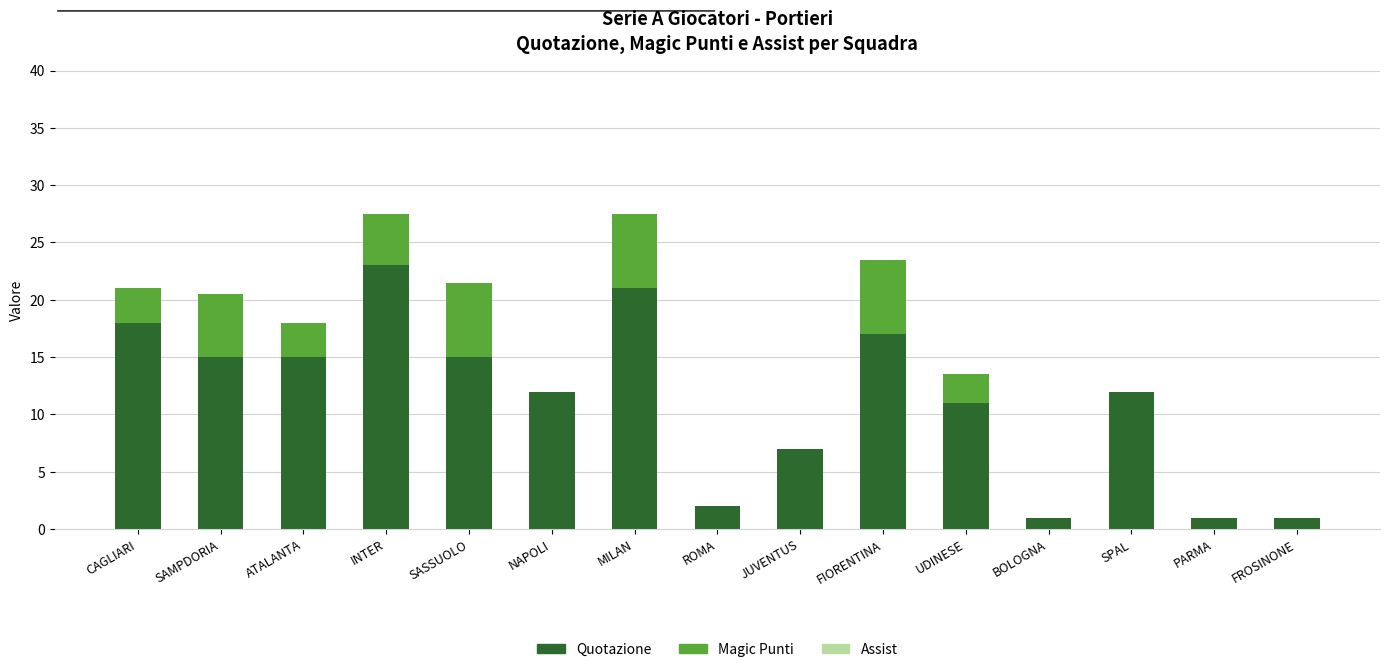

The Quotazione series shows 15.0 at ATALANTA. True or false?

True